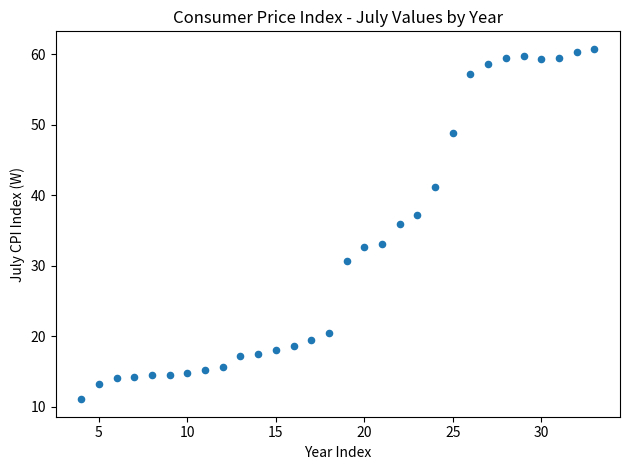

What Y value in the scatter plot is closest to 35?

35.9